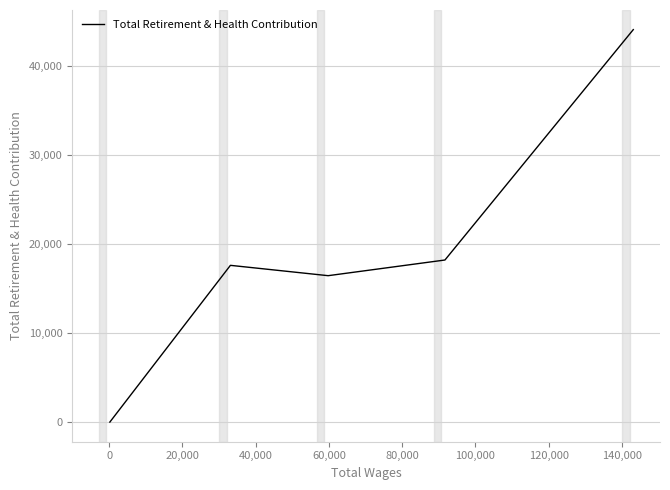

Count the number of data series in this chart.

1